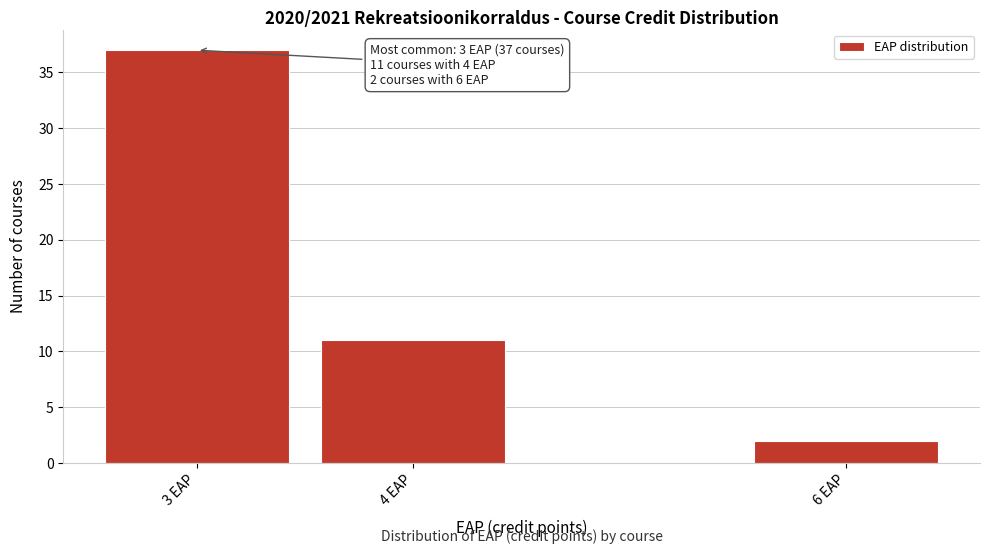

Reading left to right, extract all data points from this chart.

37	11	2